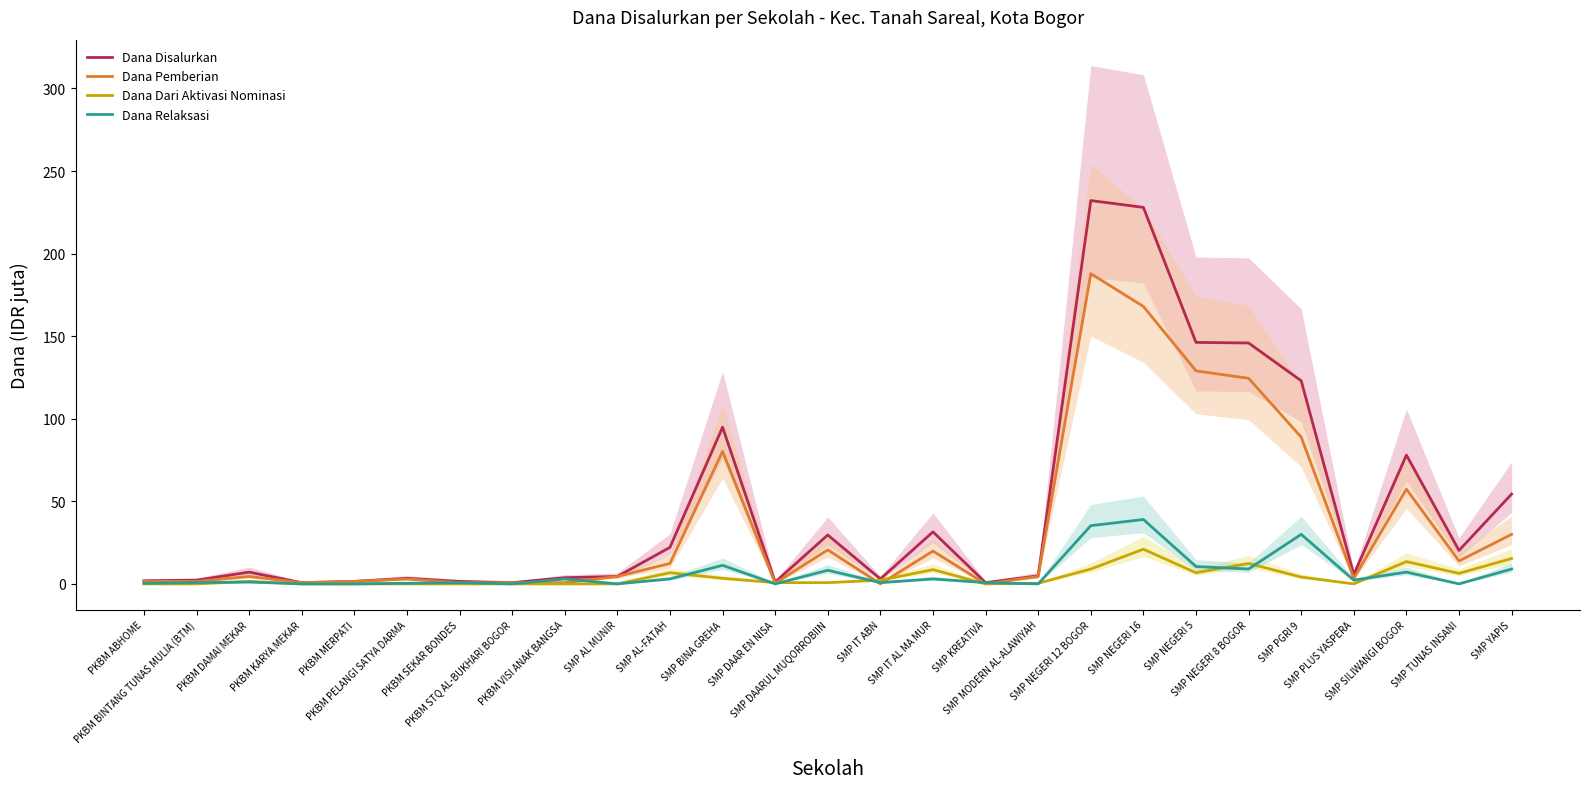

Is it true that Dana Dari Aktivasi Nominasi equals -13.9 at PKBM BINTANG TUNAS MULIA (BTM)?

False